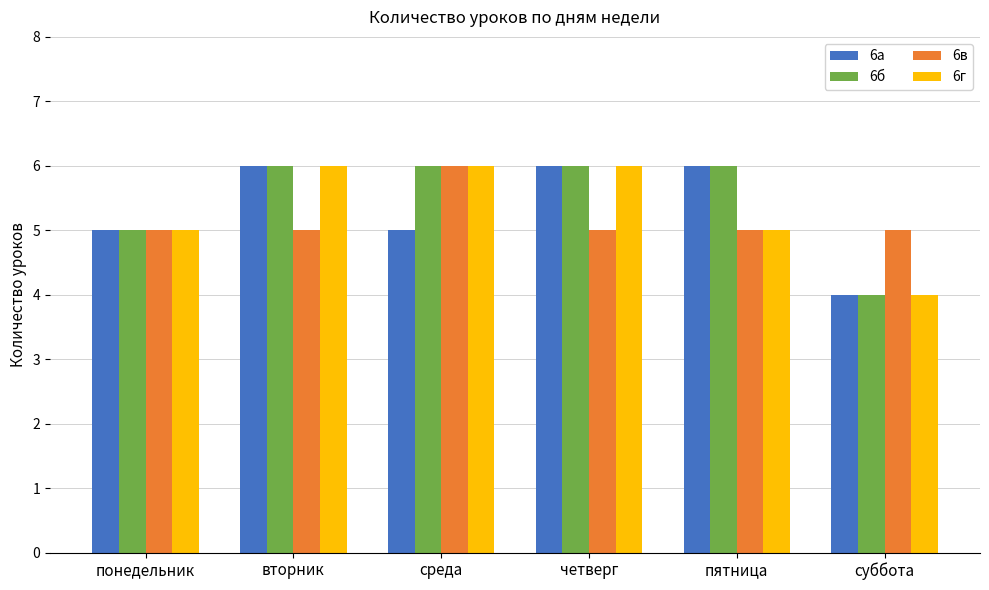

Which category has the lowest value across all series?

суббота